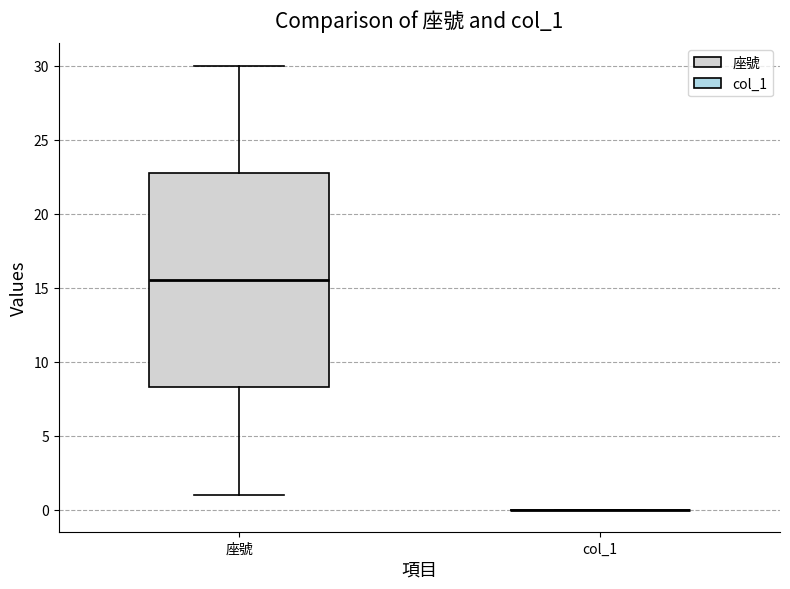

Comparing the boxes themselves (not the whiskers), which one is the tallest?

座號